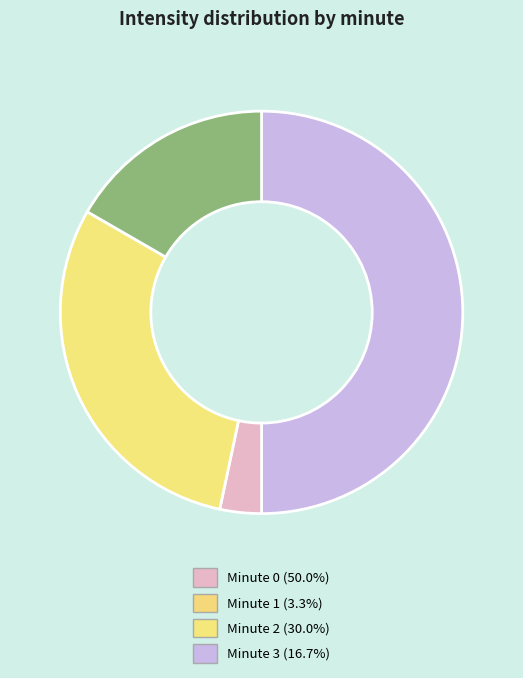

Does Minute 3 account for over 50% of the chart?

No